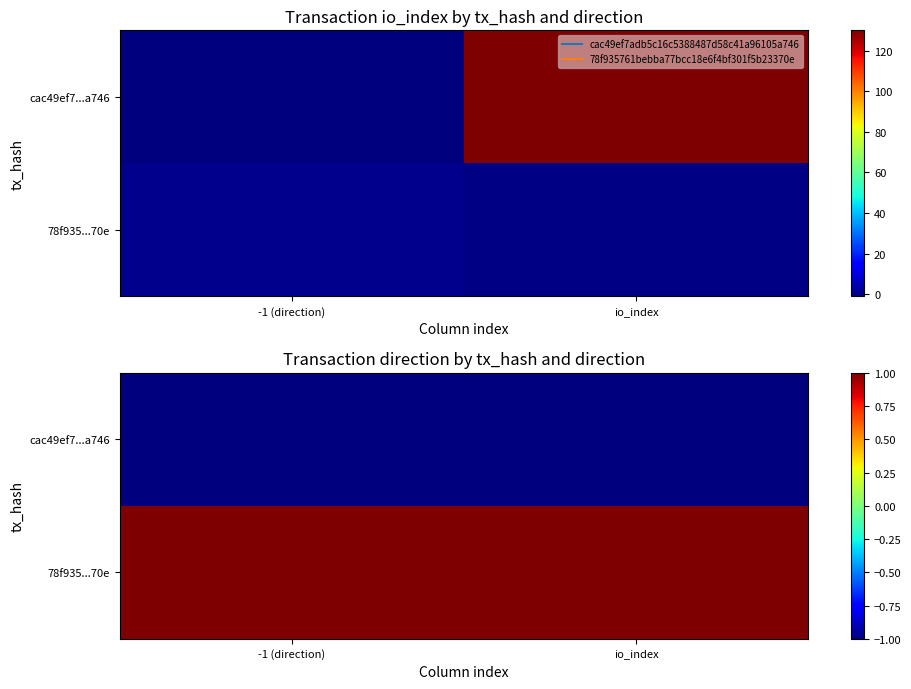

What is the minimum value for 78f935...70e?

1